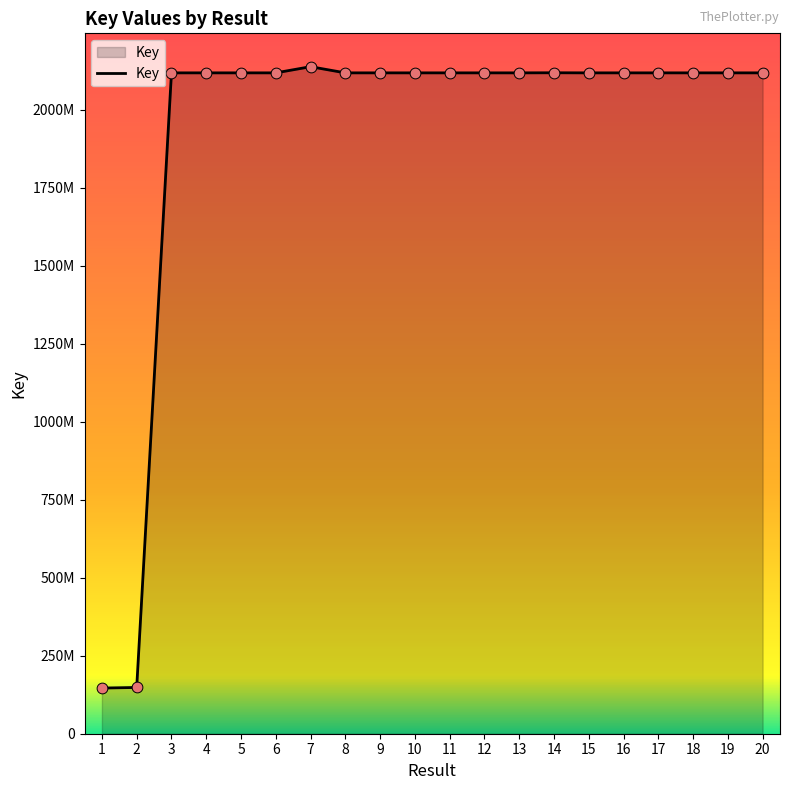

Approximately how many times larger is the value at 10 compared to 7?

1.0